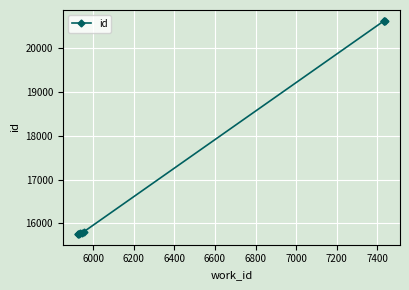

What is the greatest value displayed?

20627